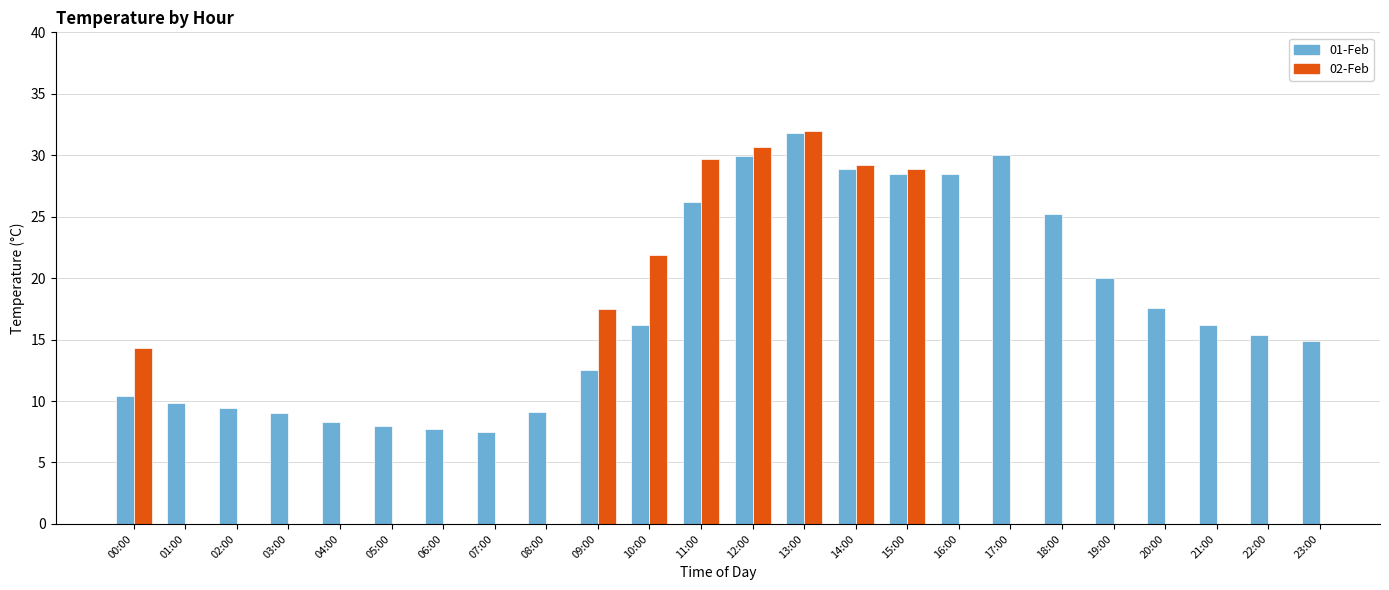

At which label does 02-Feb reach its minimum?

00:00